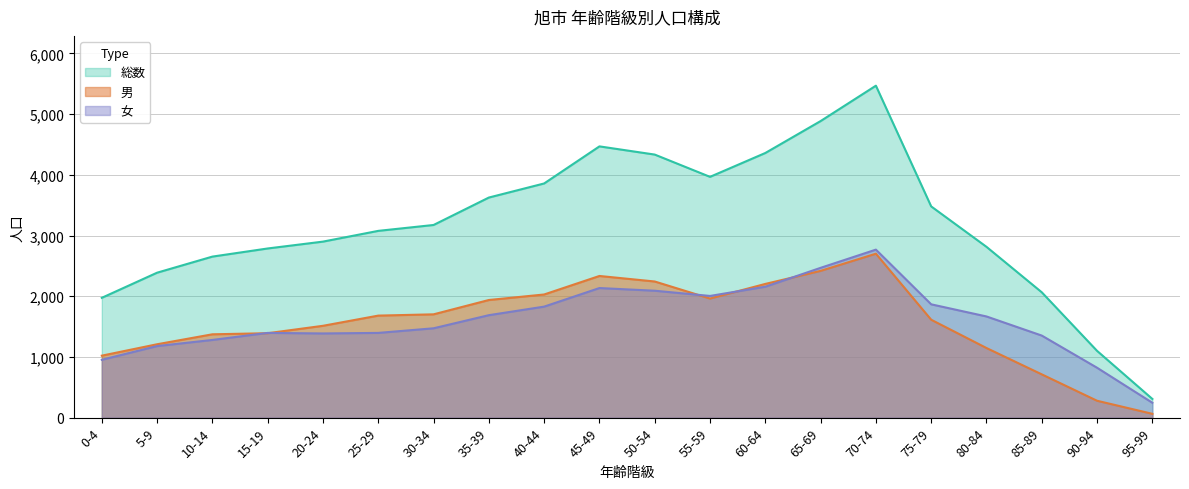

How many values in the 総数 series are below 3174?

10